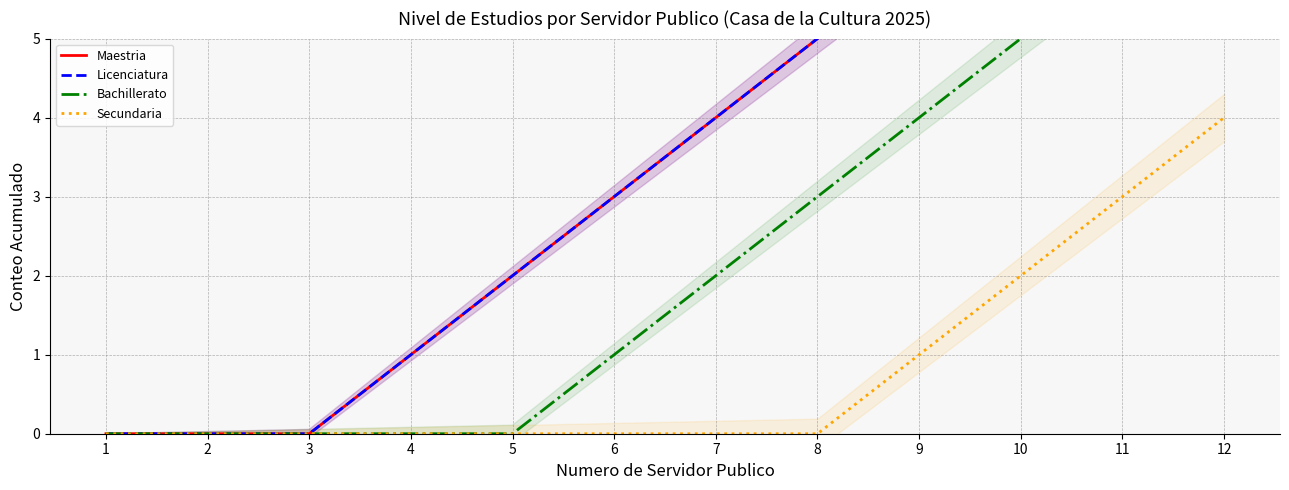

How many values in the Maestria series exceed 4?

5